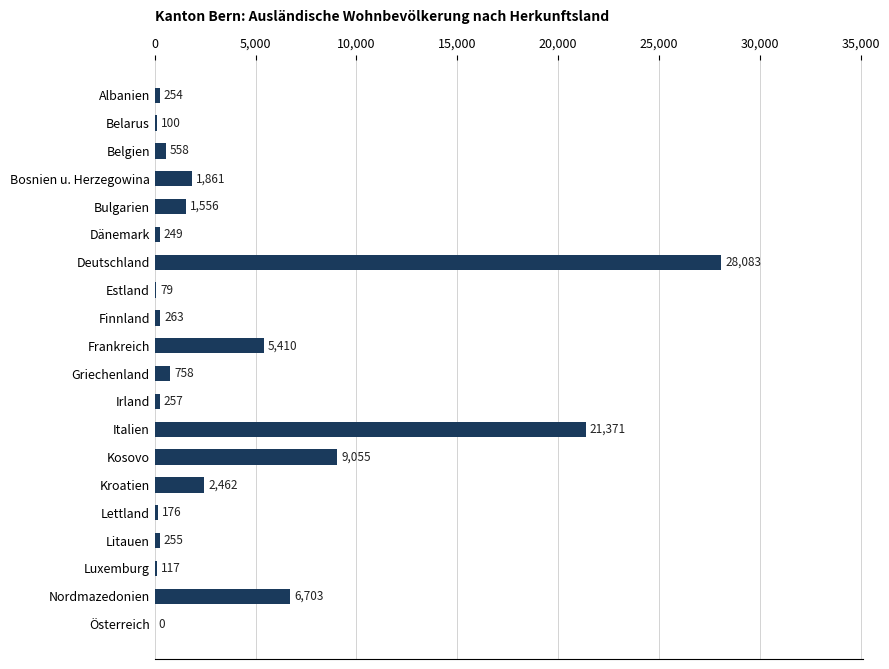

At which label is the value closest to 14041?

Kosovo